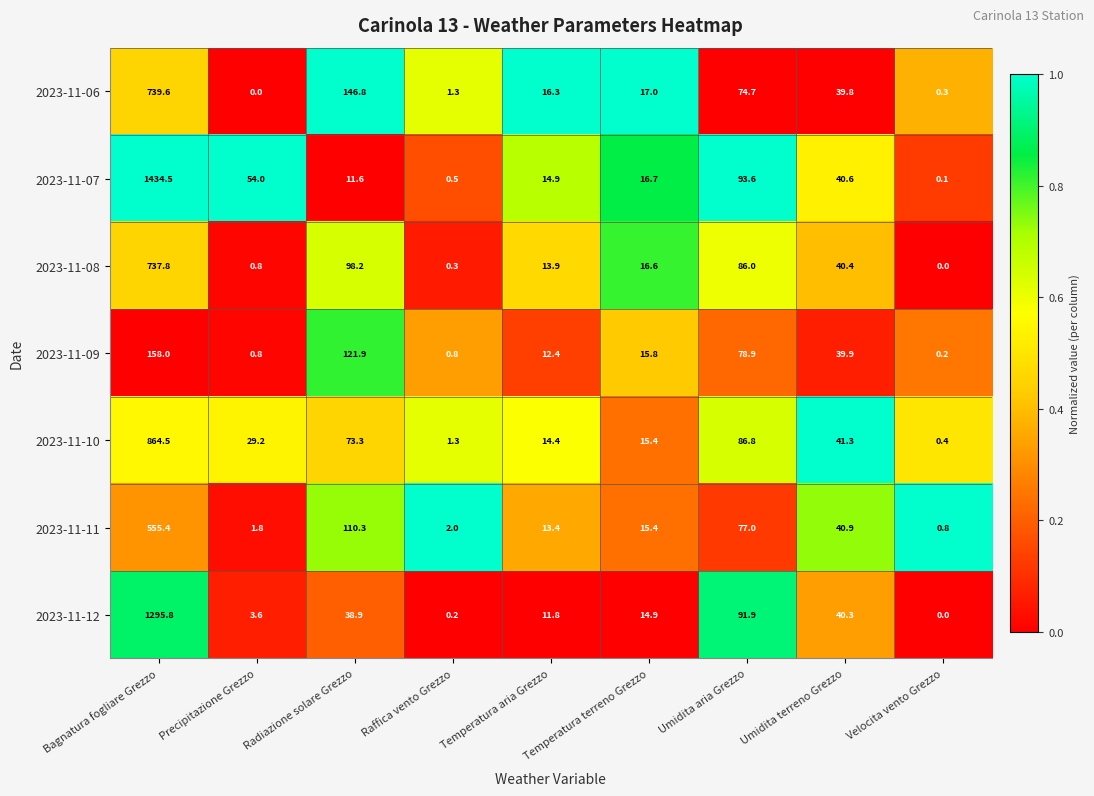

What is the average value of the 2023-11-08 series?

110.4